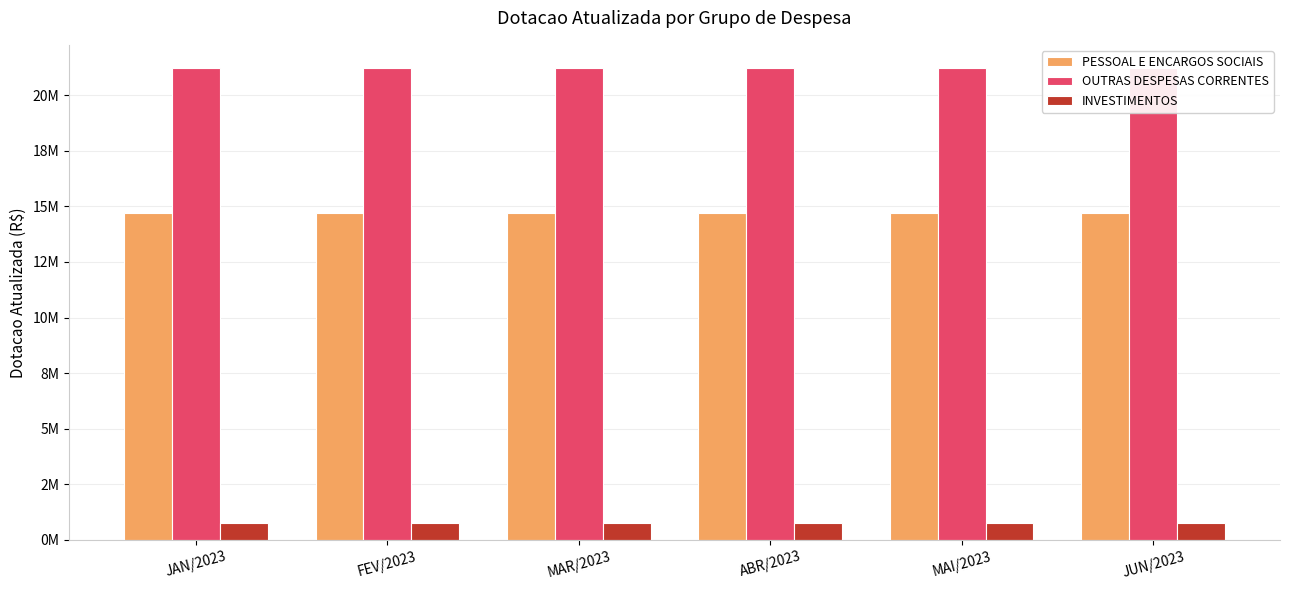

Does the chart contain any negative values?

No